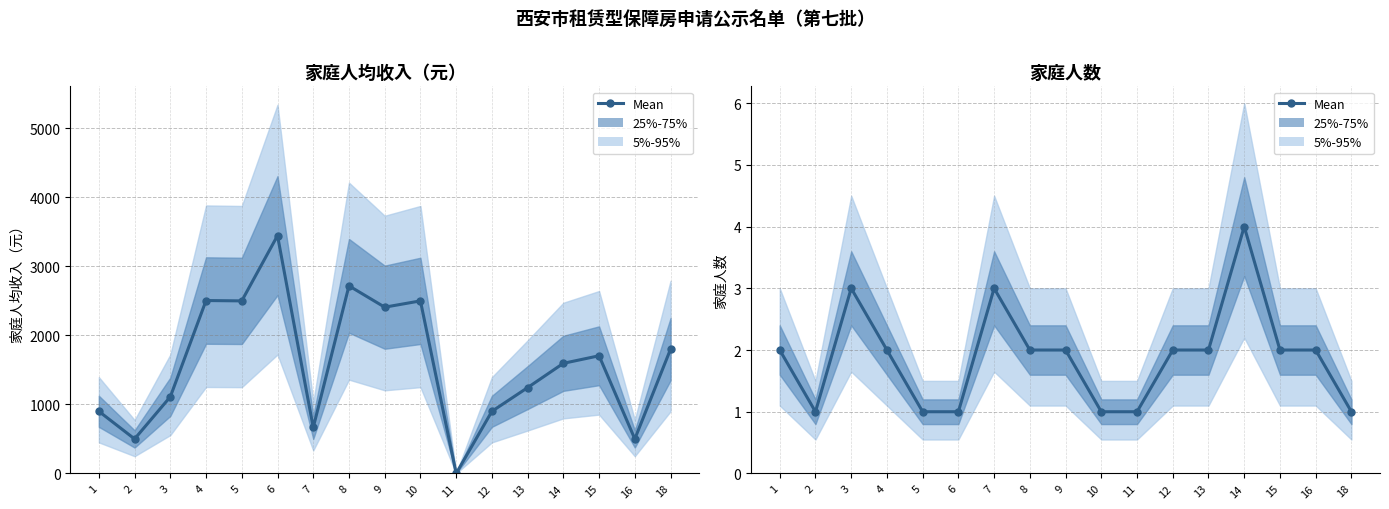

True or false: the data has more than 1 interior local peaks.

True